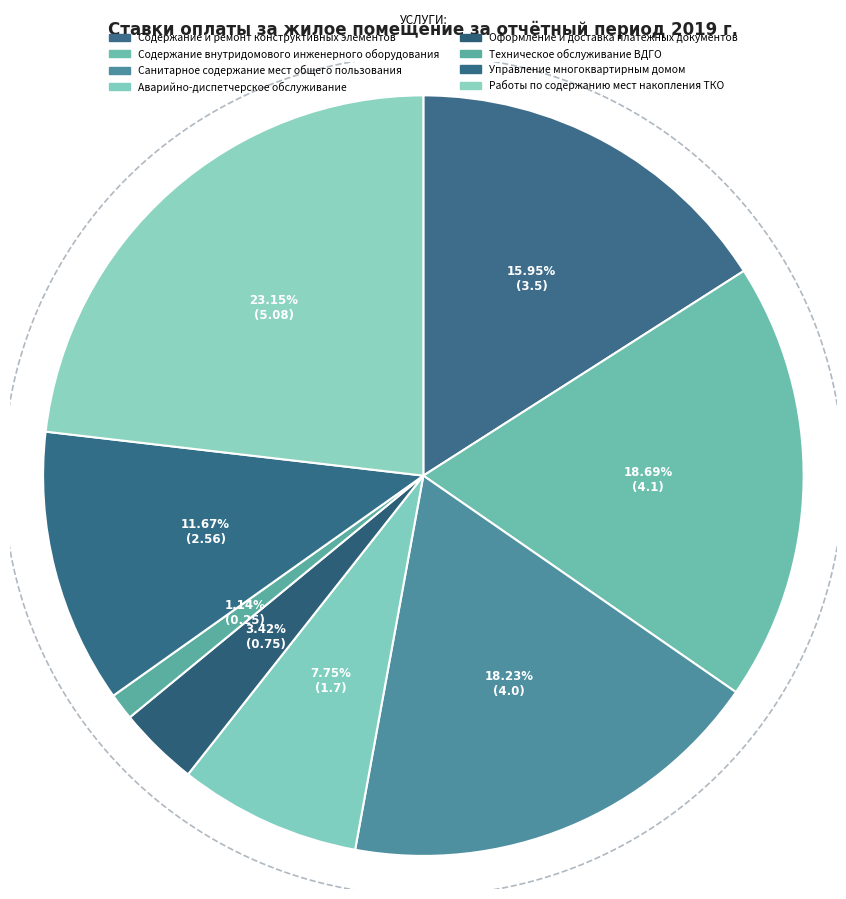

What is the largest slice in the pie chart?

Работы по содержанию мест накопления ТКО